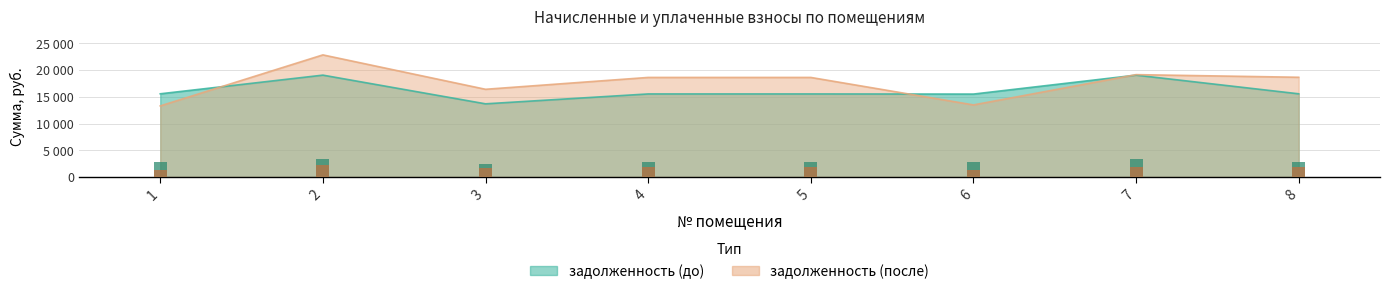

What is the difference between the highest and lowest values at 2?

3786.4